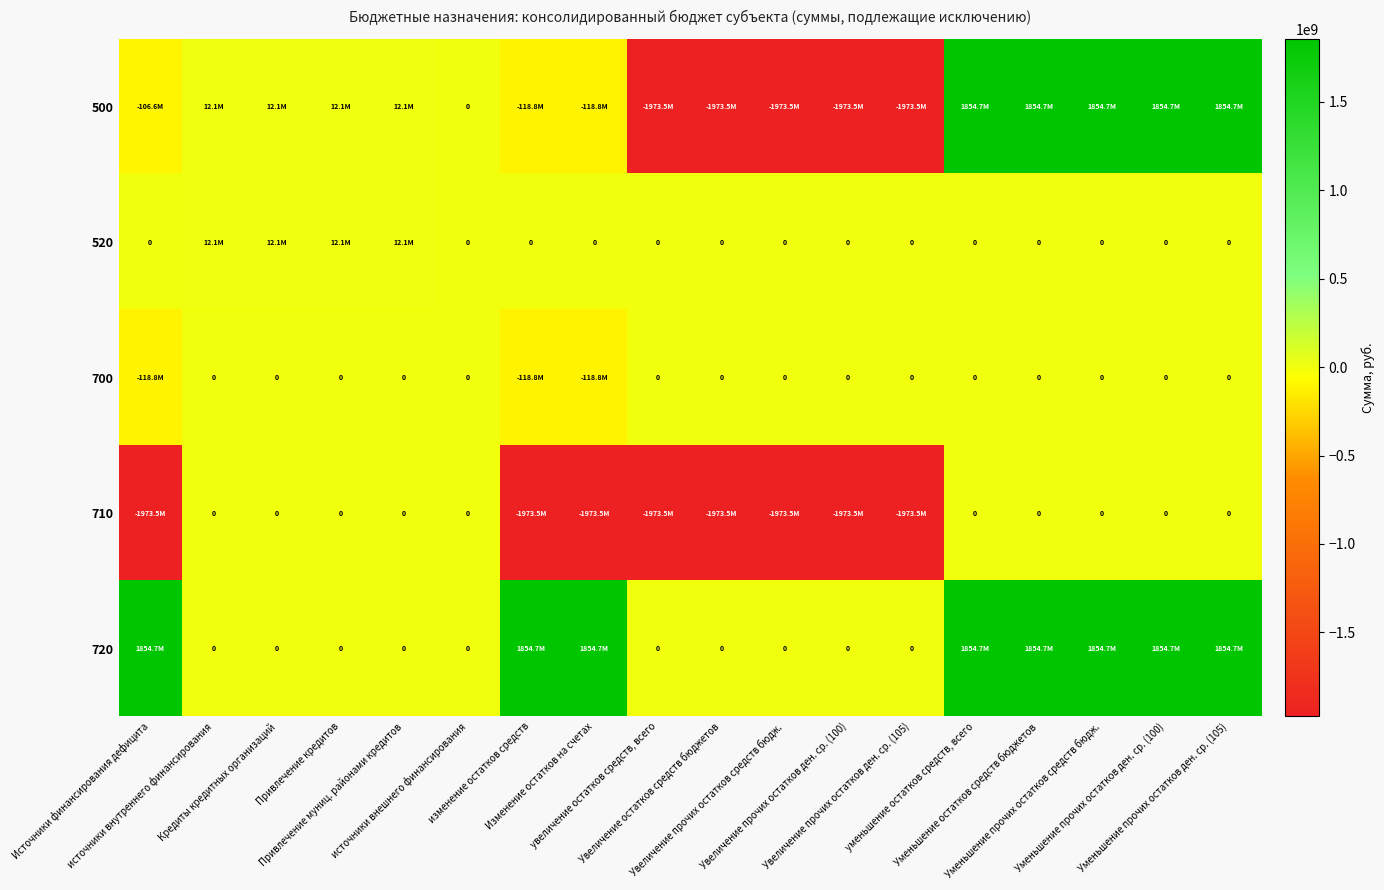

Rank the series by their maximum value, from highest to lowest.

500, 720, 520, 700, 710